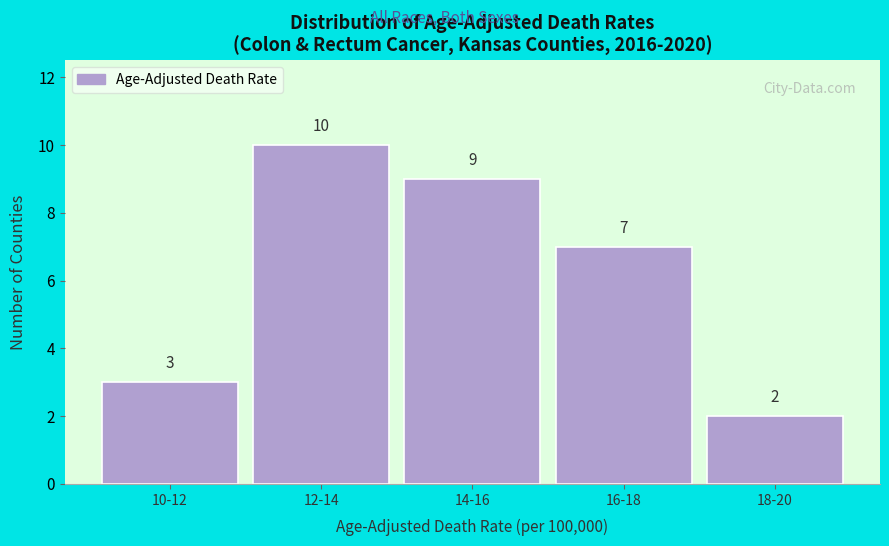

Reading left to right, what are all the values shown in this chart?

3	10	9	7	2